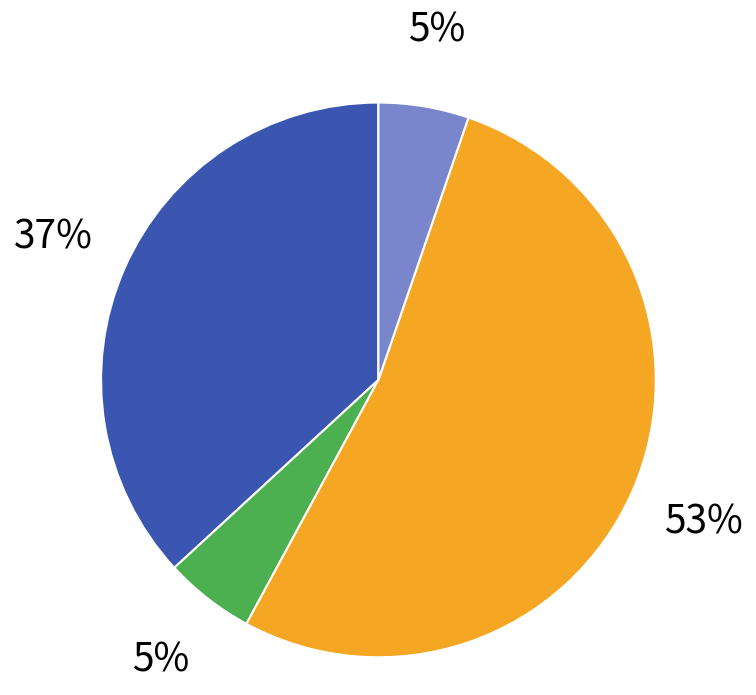

To the nearest percent, what is the average slice percentage?

25%